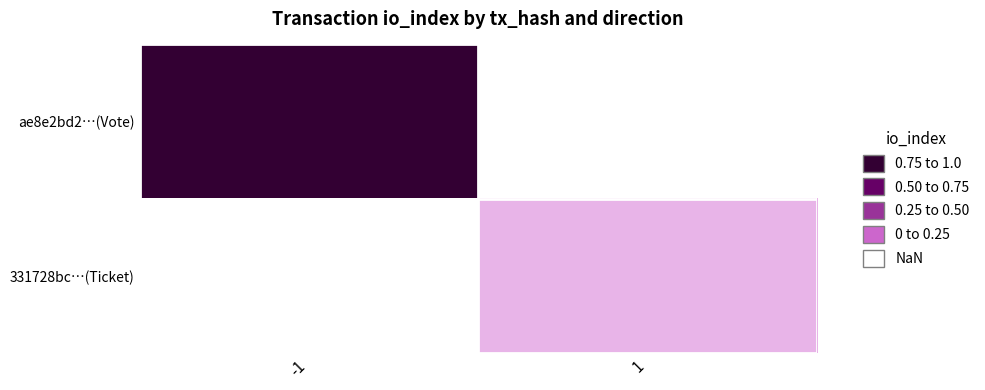

The 331728bc…(Ticket) series shows 0.0 at 1. True or false?

True